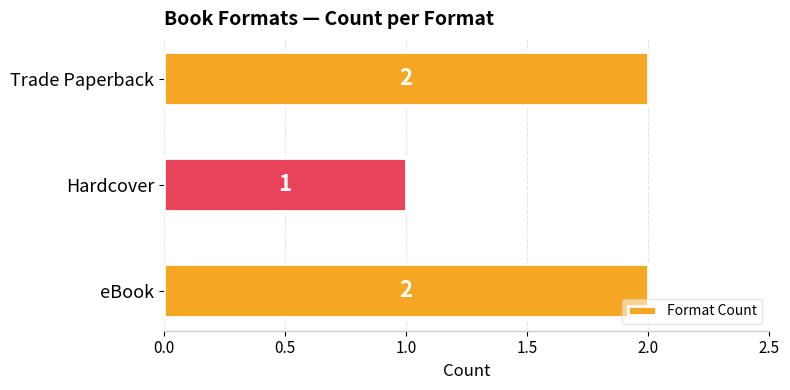

The chart shows a value of 3 at eBook. True or false?

False